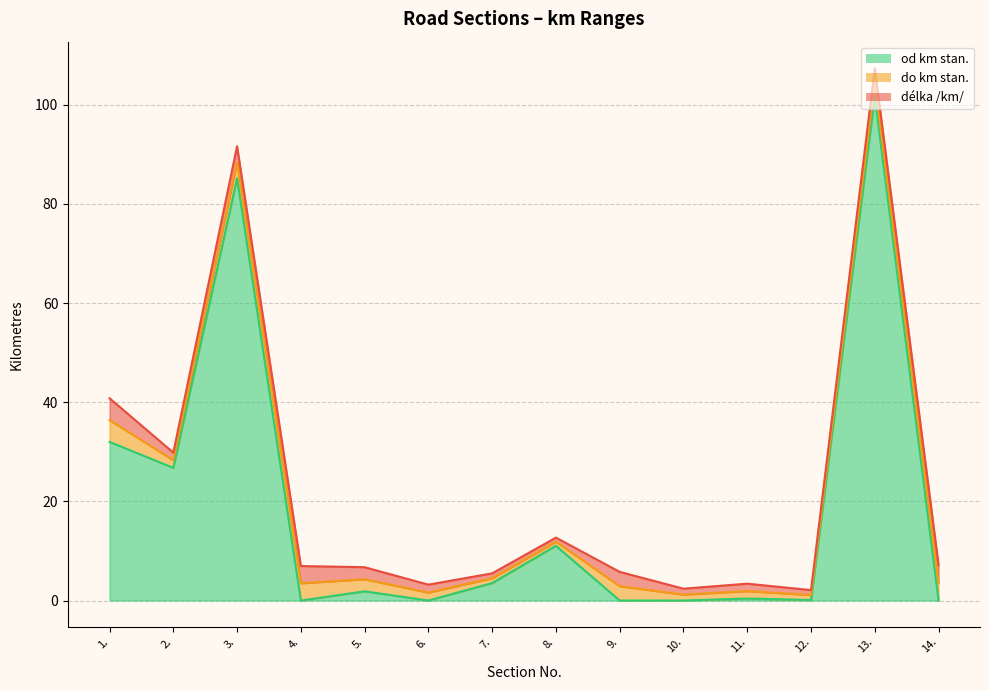

True or false: od km stan. and do km stan. intersect in this chart.

False